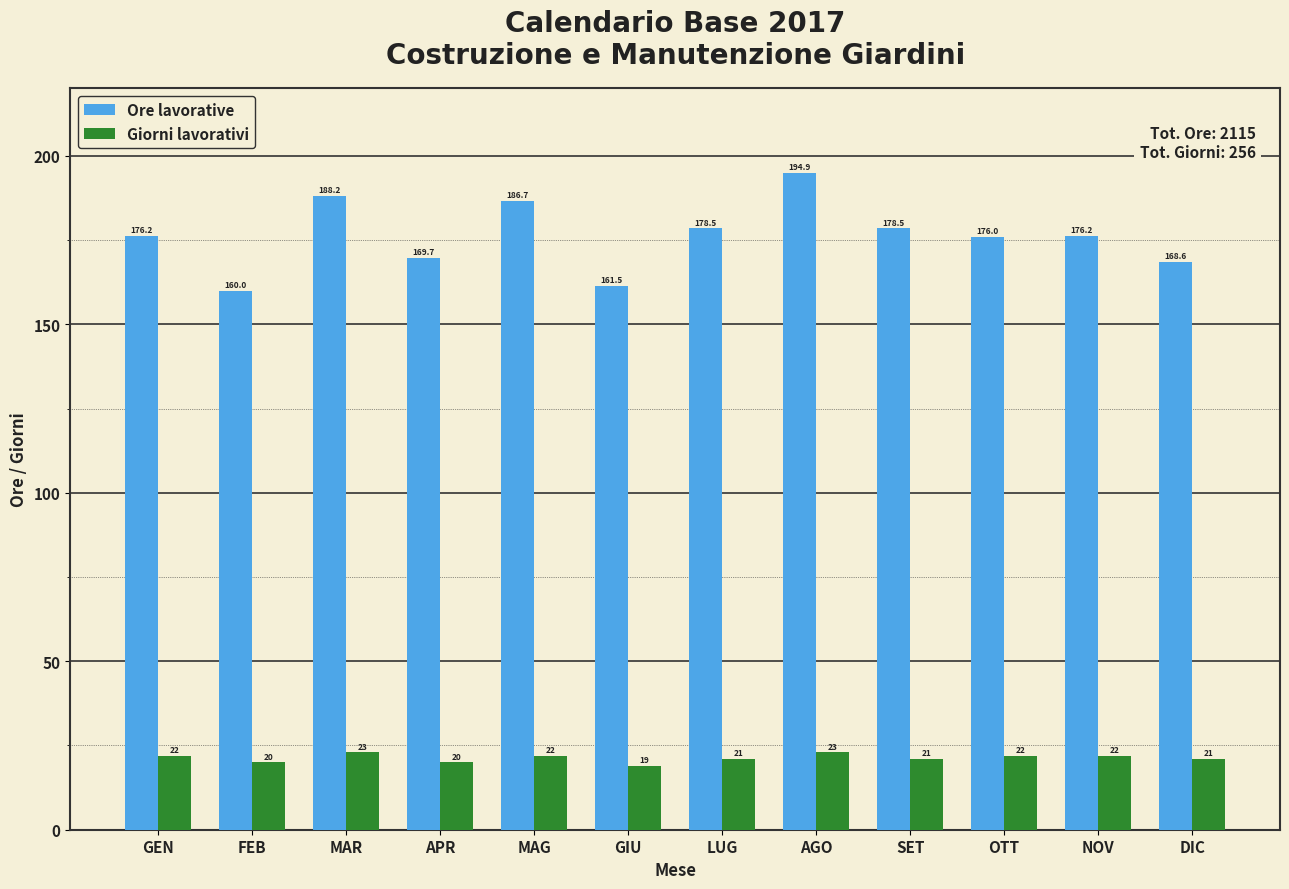

Reading right to left, transcribe all the data shown in this chart.

Ore lavorative: DIC=168.6	NOV=176.2	OTT=176.0	SET=178.5	AGO=194.9	LUG=178.5	GIU=161.5	MAG=186.7	APR=169.7	MAR=188.2	FEB=160.0	GEN=176.2
Giorni lavorativi: DIC=21.0	NOV=22.0	OTT=22.0	SET=21.0	AGO=23.0	LUG=21.0	GIU=19.0	MAG=22.0	APR=20.0	MAR=23.0	FEB=20.0	GEN=22.0